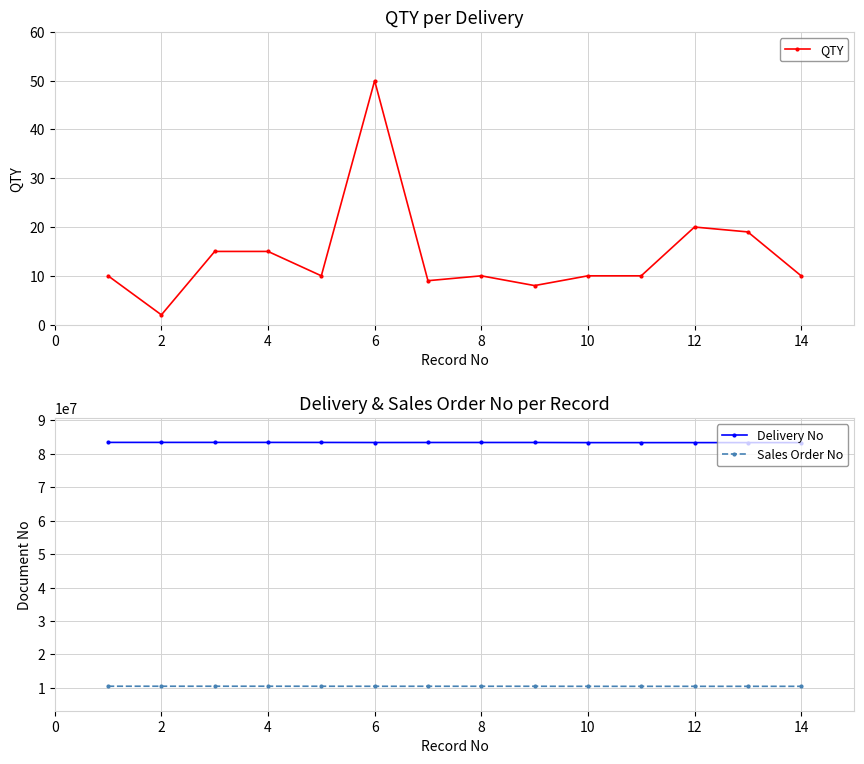

Reading left to right, list all the values displayed in this chart.

QTY: 10	2	15	15	10	50	9	10	8	10	10	20	19	10
Delivery No: 83419495	83420193	83419498	83419497	83406883	83385259	83395328	83396278	83396028	83352810	83352811	83356710	83356718	83353181
Sales Order No: 10503788	10504025	10503783	10503785	10498938	10489102	10493632	10494043	10493938	10474992	10474993	10476851	10476861	10475208